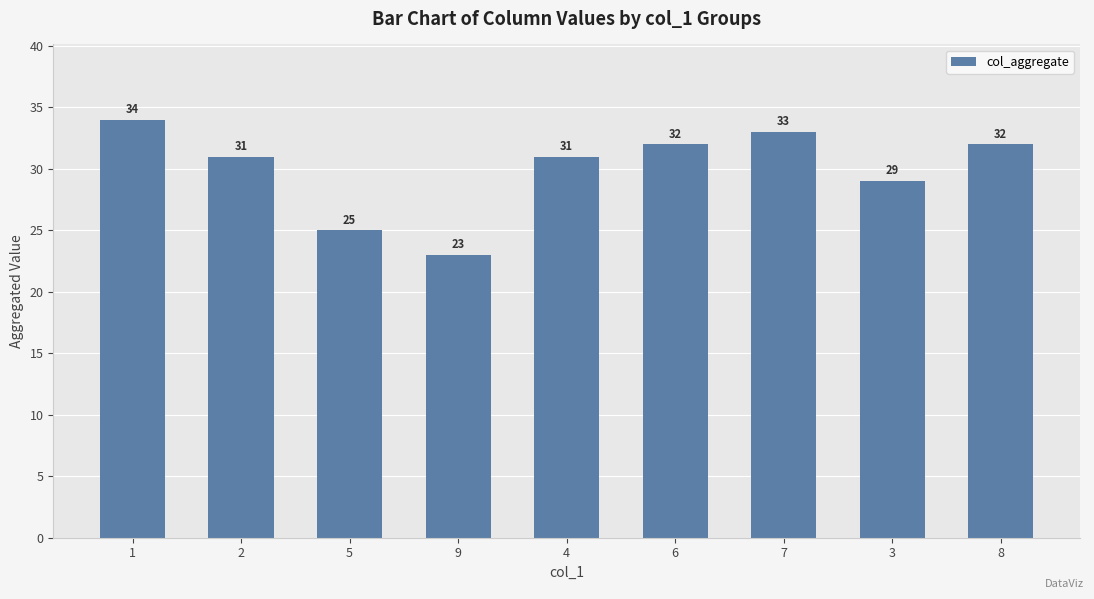

At which label is the value closest to 28?

3